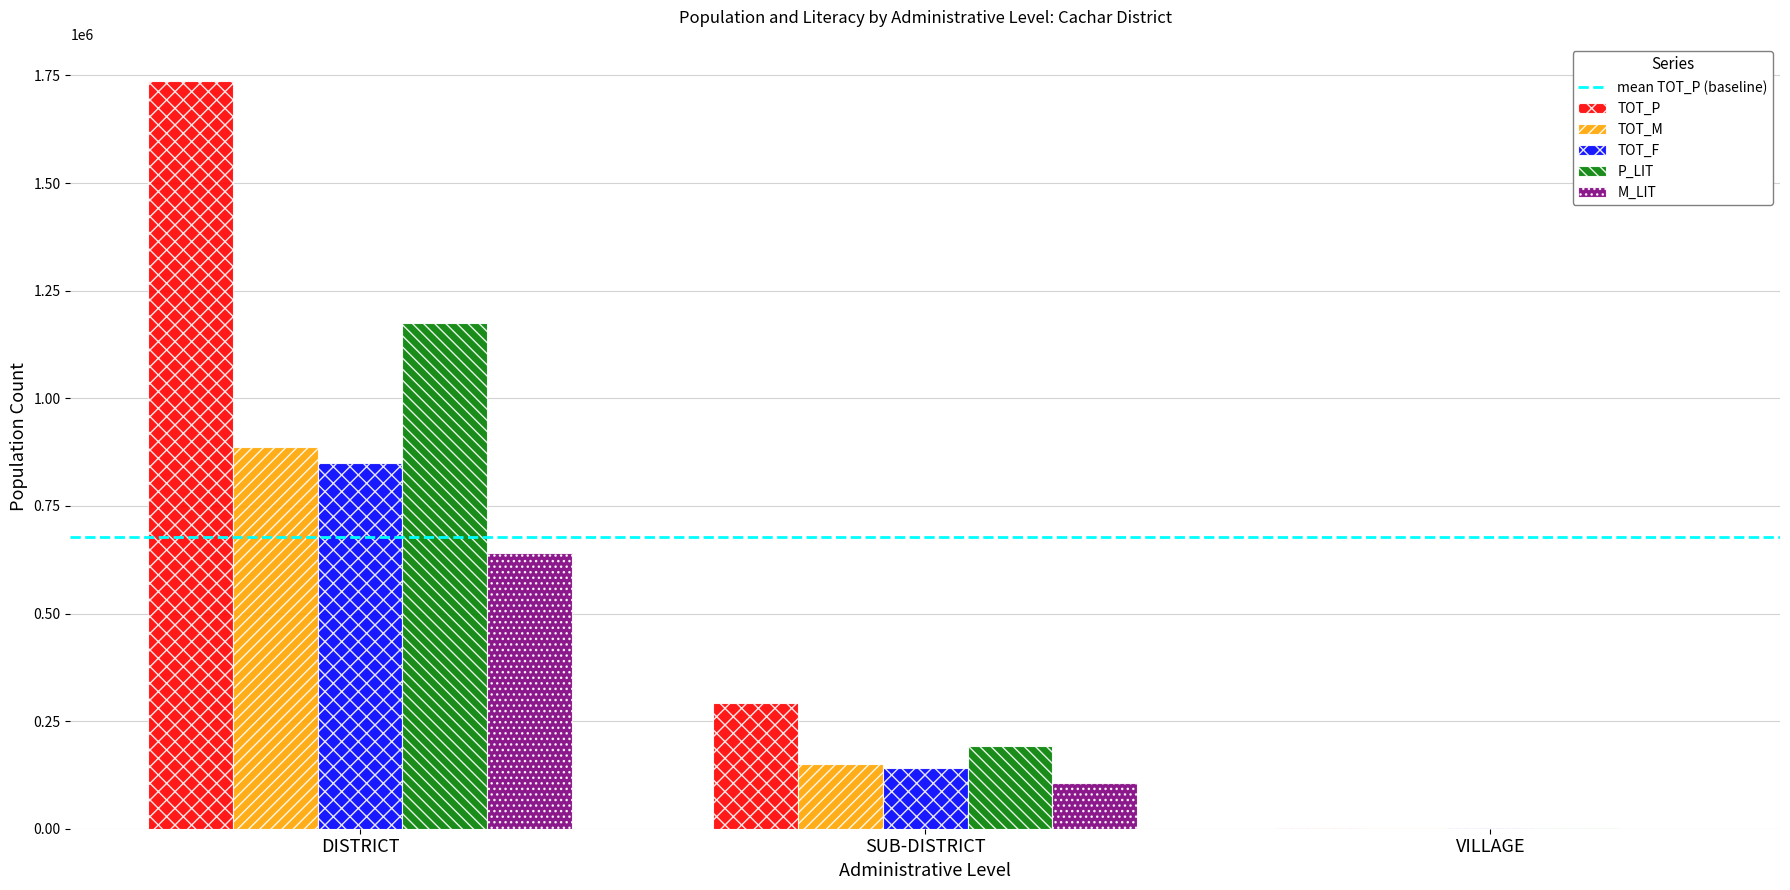

True or false: M_LIT has a value of 105514 at SUB-DISTRICT.

True